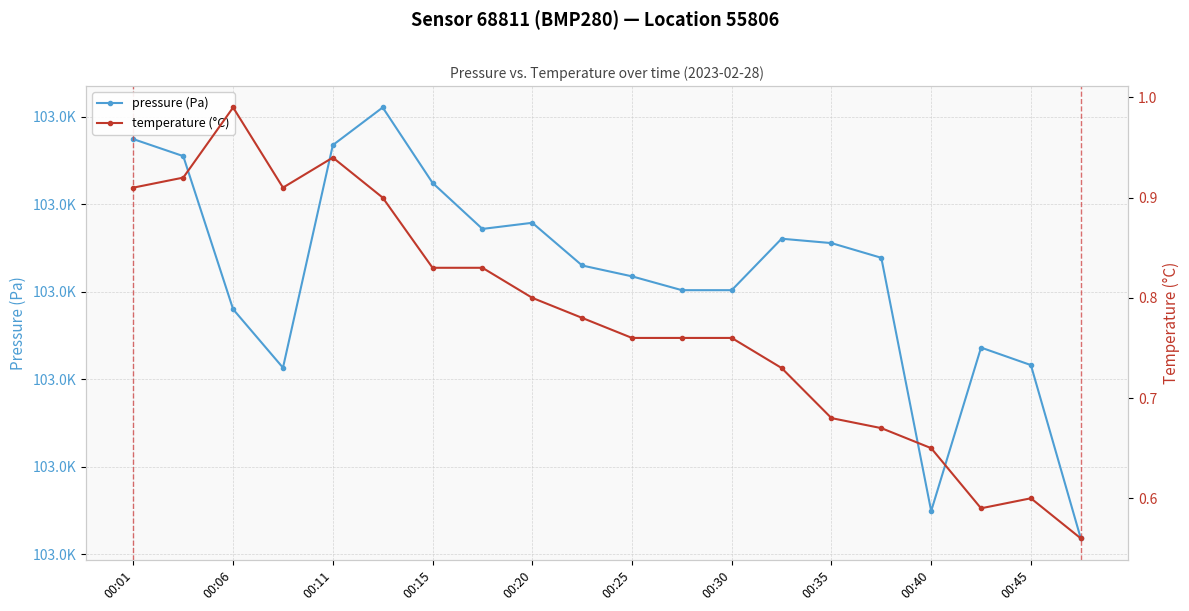

What is the value of the temperature (°C) point at the 3rd from the left?

1.0